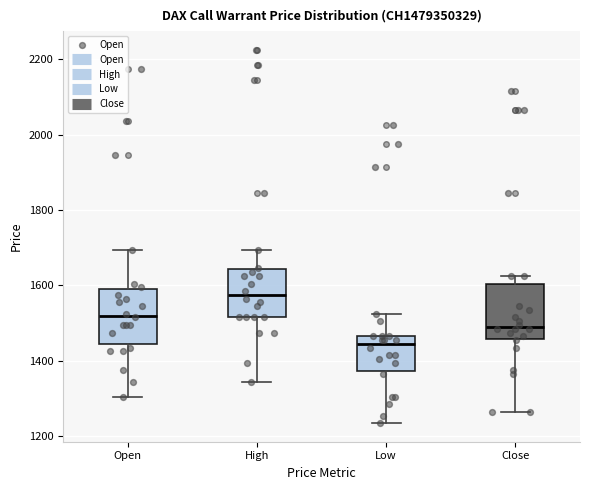

Reading left to right, transcribe this box plot: for each box, give where its median line is, the range the box spans, and where its two whiskers end, as read against the y-axis. The values are not printed on the chart, so give them approximately, as read against the axis.

Open: median 1520, box 1440 to 1600, whiskers 1300 to 1700
High: median 1580, box 1520 to 1640, whiskers 1340 to 1700
Low: median 1440, box 1380 to 1460, whiskers 1240 to 1520
Close: median 1500, box 1460 to 1600, whiskers 1260 to 1620